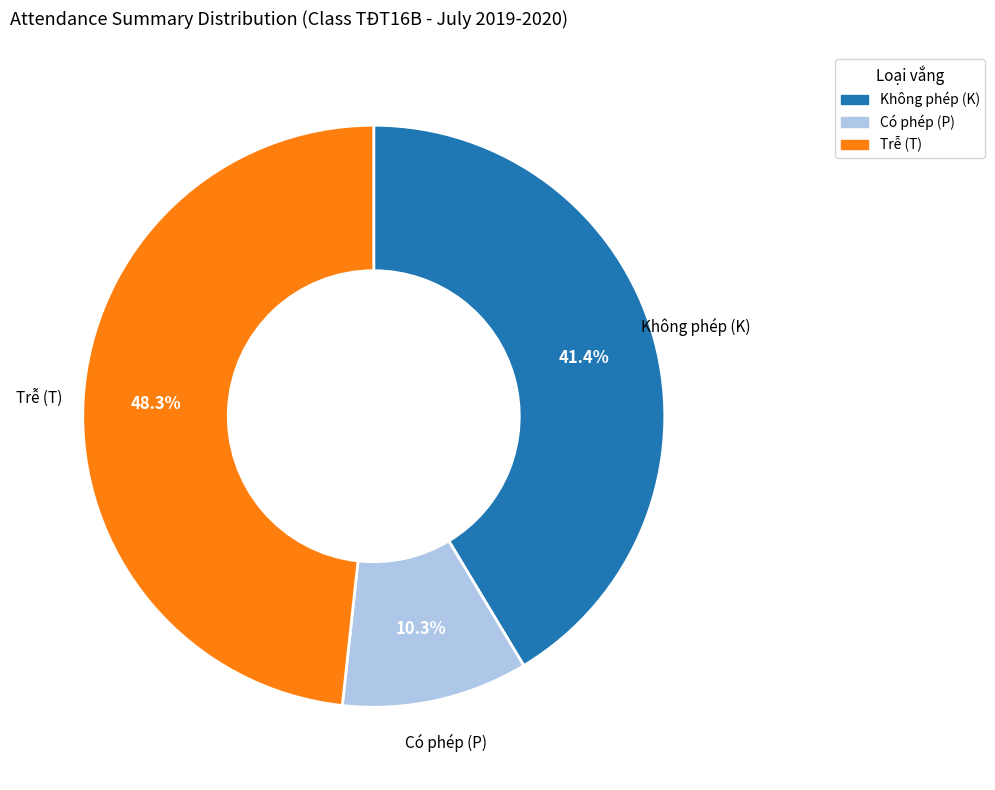

Which has a higher value, Không phép (K) or Trễ (T)?

Trễ (T)